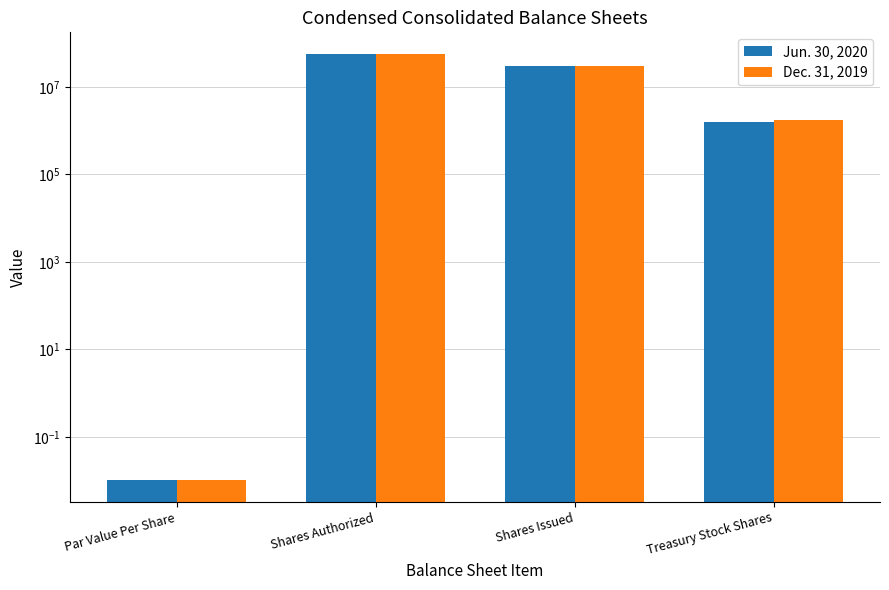

What is the label of the 1st bar from the left?

Par Value Per Share